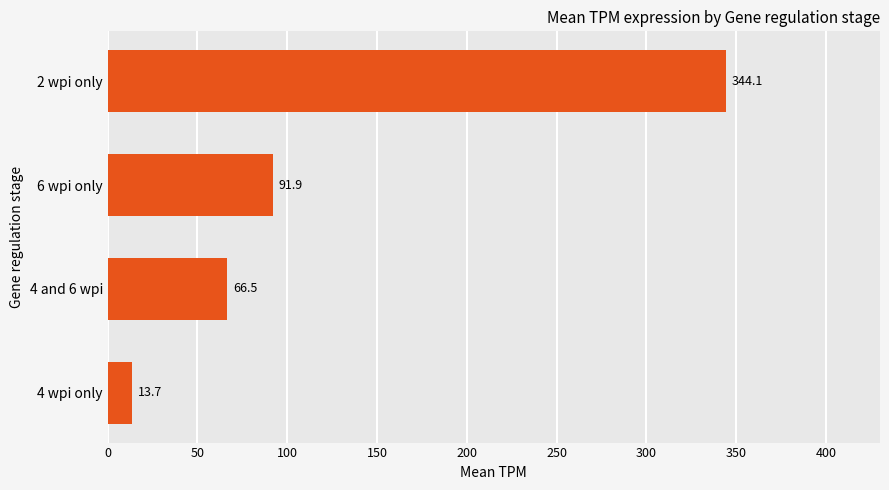

What is the label of the 2nd bar from the bottom?

4 and 6 wpi